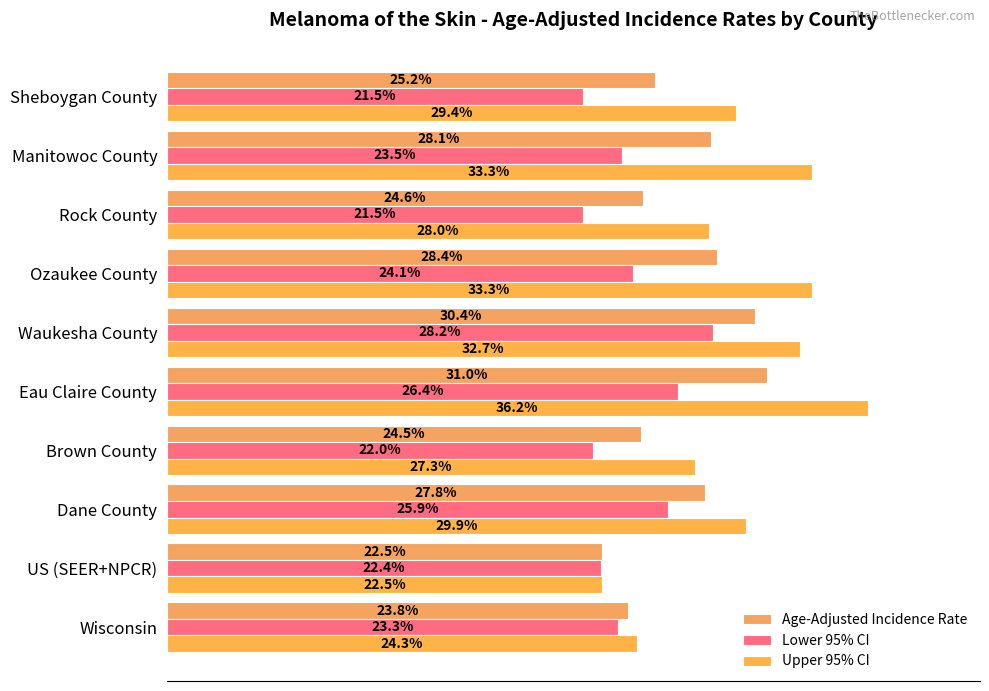

Which series has the widest spread of values?

Upper 95% CI